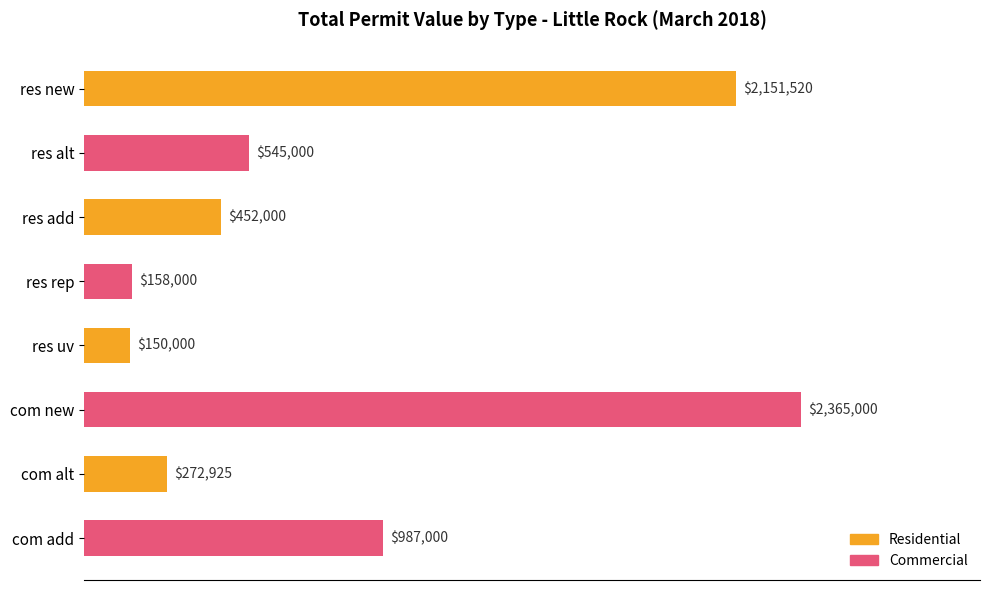

Are the bars horizontal?

Yes